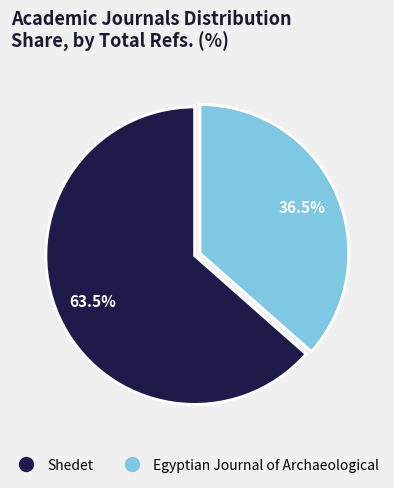

How many segments does this pie chart have?

2